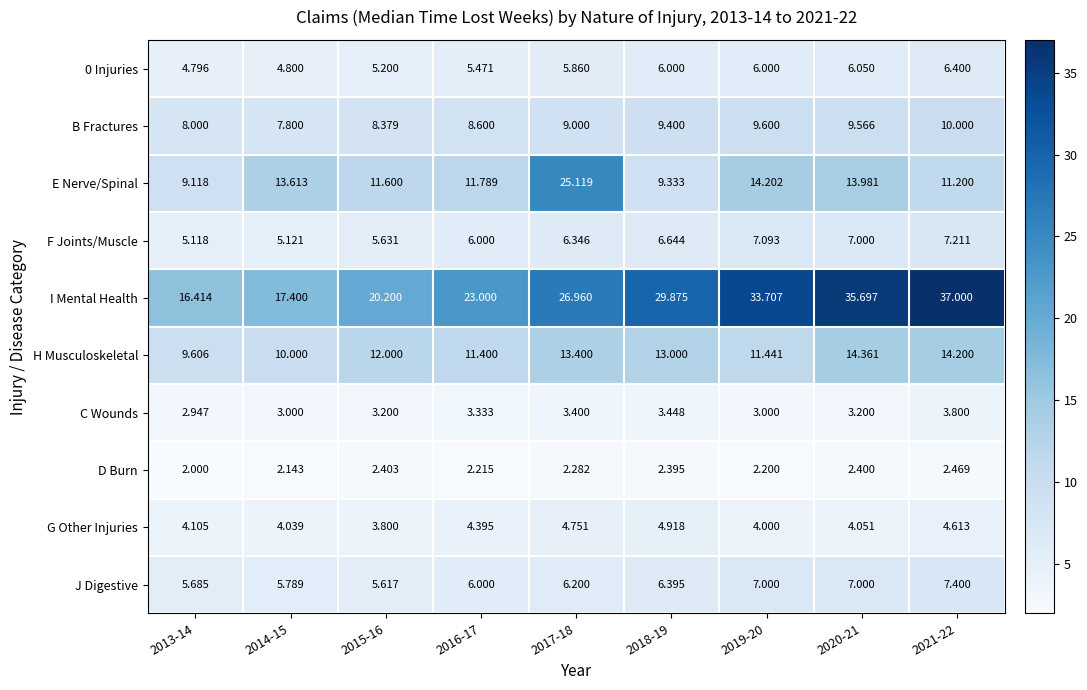

How many series are shown in this chart?

10